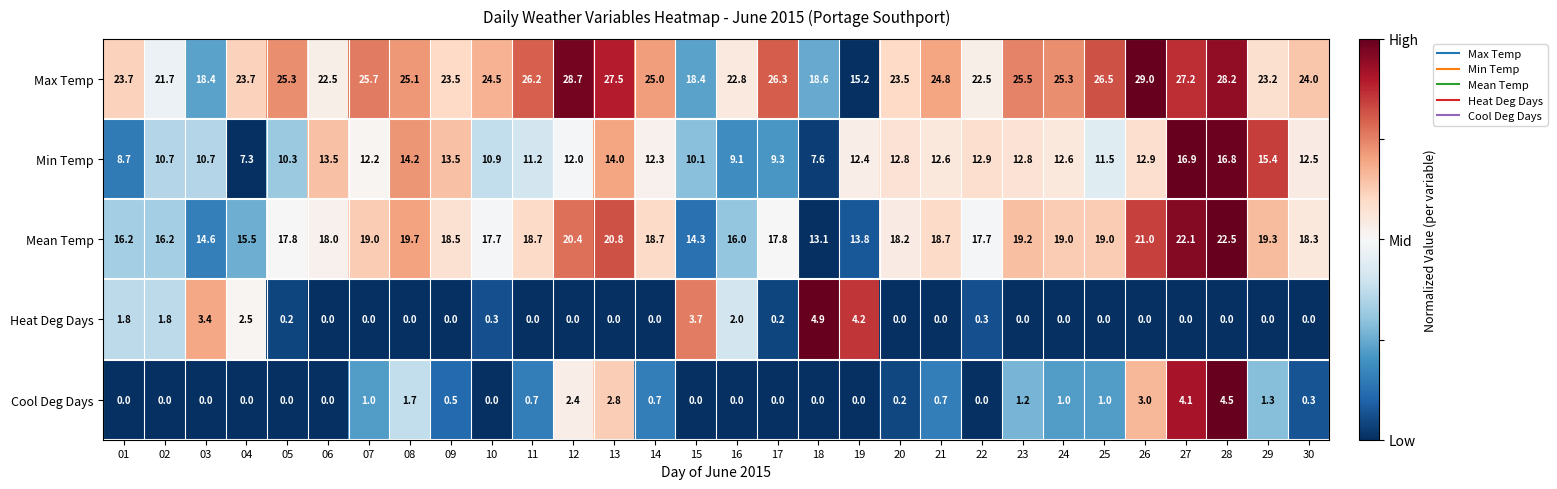

Which series has the widest spread of values?

Max Temp